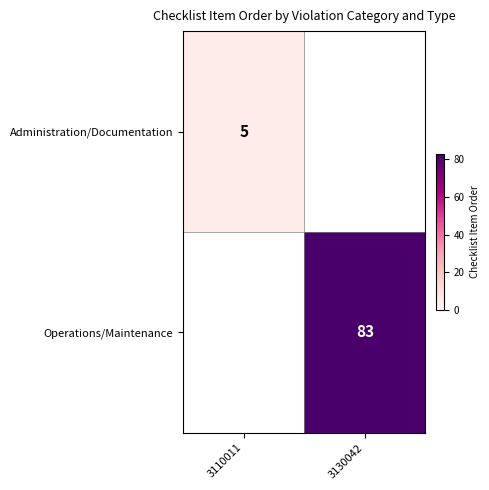

At which category does the chart reach its minimum across all series?

3130042